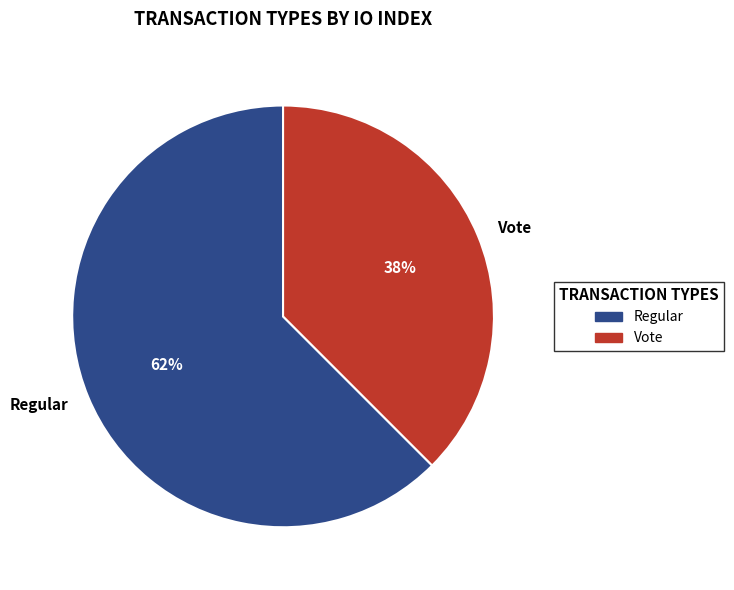

How many slices are in this pie chart?

2